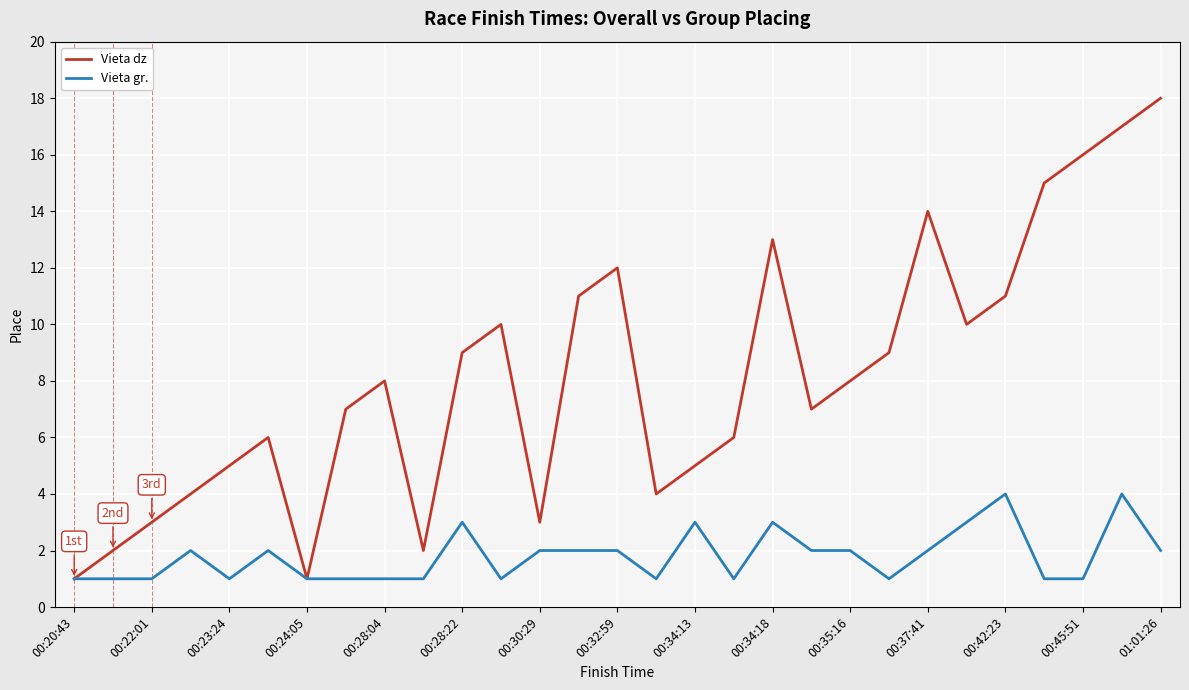

List the series in order of their peak value, lowest first.

Vieta gr., Vieta dz